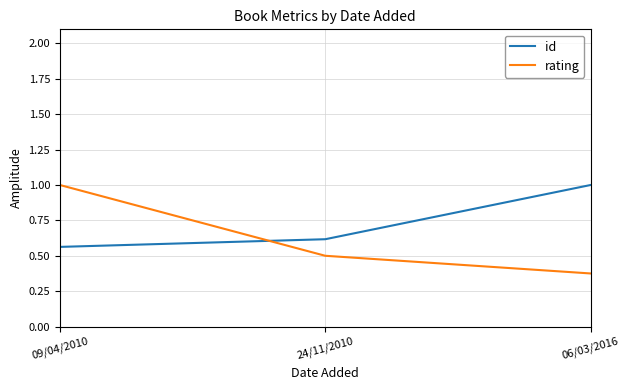

True or false: id has a value of 0.3 at 24/11/2010.

False